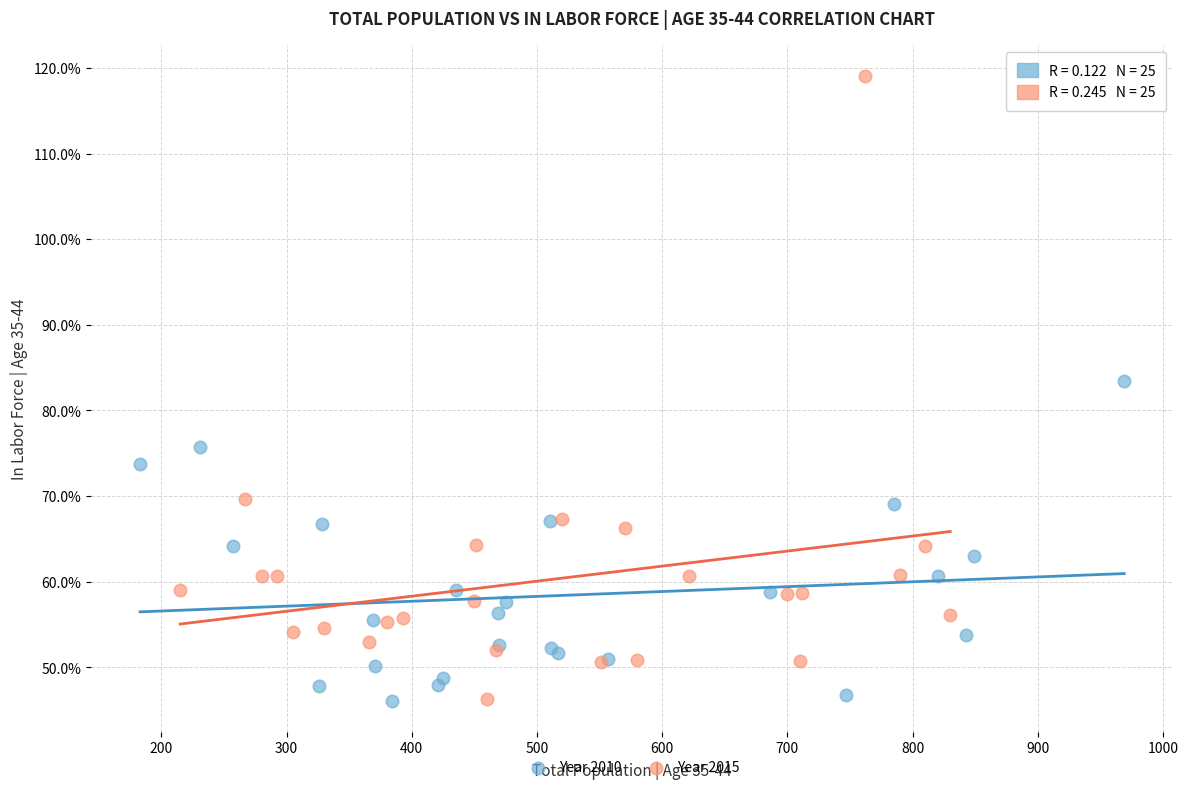

What are all the series names shown in the legend?

Year 2010, Year 2015